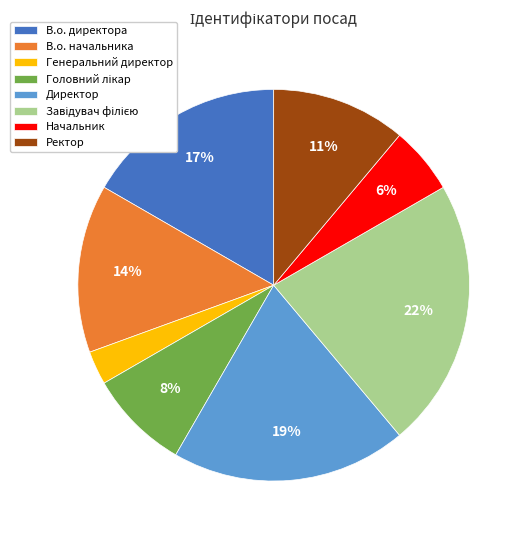

Between Ректор and В.о. начальника, which is larger?

В.о. начальника